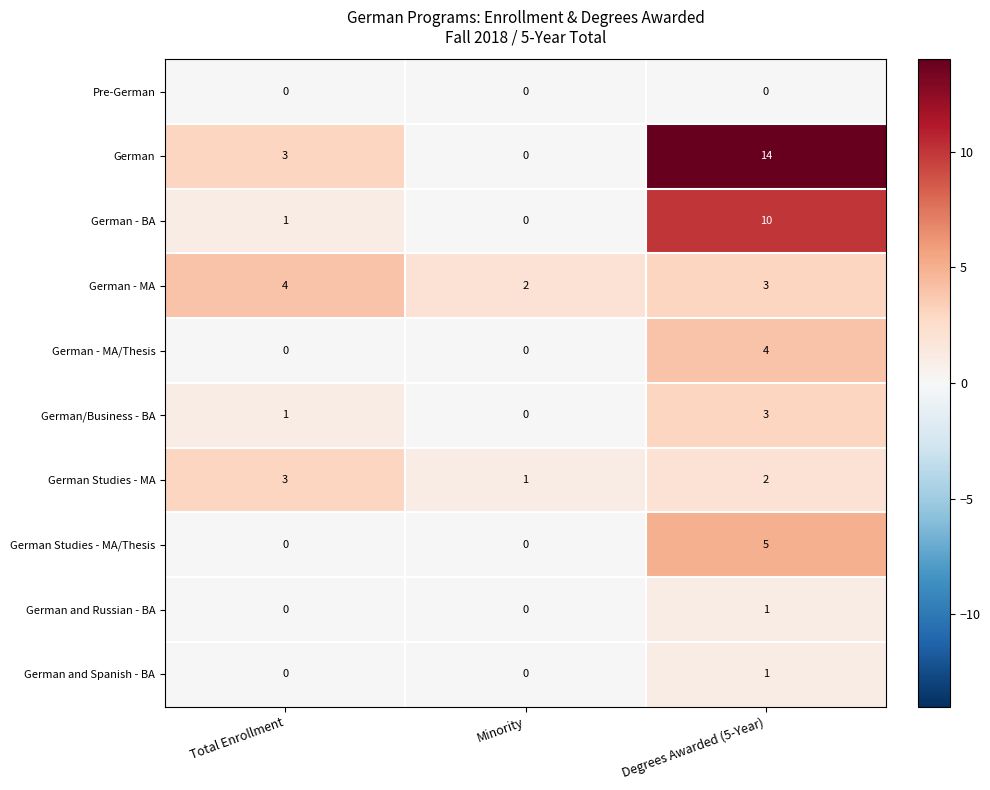

What is the total value across all series at Degrees Awarded (5-Year)?

43